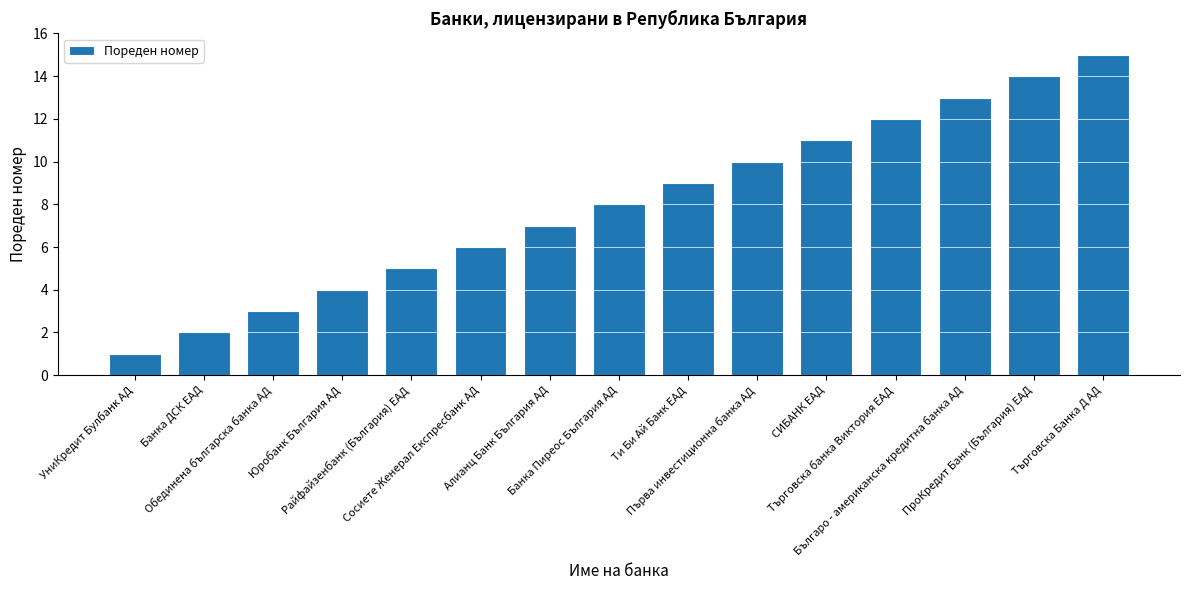

Rank the categories by value from lowest to highest.

УниКредит Булбанк АД, Банка ДСК EАД, Обединена българска банка АД, Юробанк България АД, Райфайзенбанк (България) ЕАД, Сосиете Женерал Експресбанк АД, Алианц Банк България АД, Банка Пиреос България АД, Ти Би Ай Банк EАД, Първа инвестиционна банка АД, СИБАНК EАД, Търговска банка Виктория ЕАД, Българо - американска кредитна банка АД, ПроКредит Банк (България) EАД, Търговска Банка Д АД